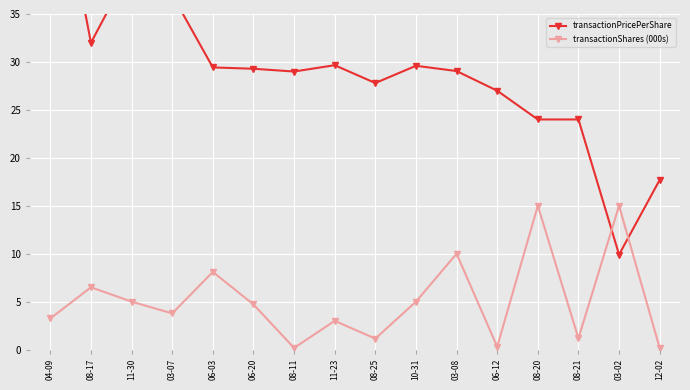

At which category does transactionShares (000s) reach its first local peak?

08-17